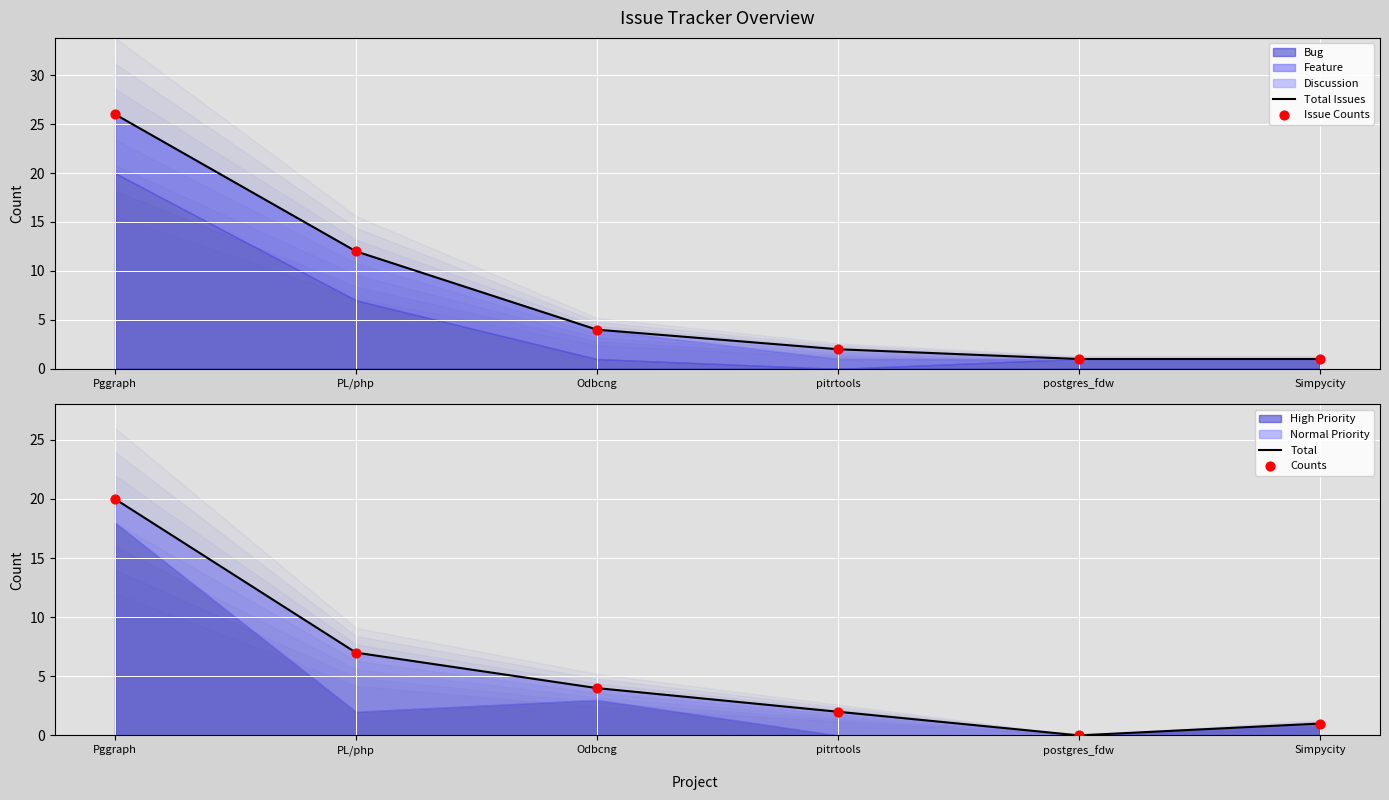

At how many categories does at least one series exceed 1?

4